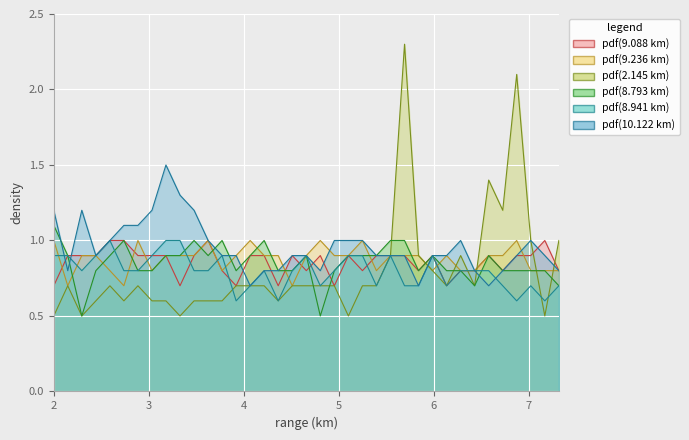

Reading right to left, list all the values displayed in this chart.

9.088: 0.8	1.0	0.9	0.9	0.8	0.9	0.8	0.8	0.7	0.9	0.8	0.9	0.9	0.9	0.8	0.9	0.7	0.9	0.8	0.9	0.7	0.9	0.9	0.7	0.8	1.0	0.9	0.7	0.9	0.9	0.9	1.0	1.0	0.9	0.9	0.9	0.7
9.236: 0.8	0.8	0.8	1.0	0.9	0.9	0.8	0.8	0.9	0.8	0.9	0.9	0.9	0.8	1.0	0.9	0.9	1.0	0.9	0.7	0.9	0.9	1.0	0.9	0.8	1.0	0.9	0.9	0.9	0.8	1.0	0.7	0.8	0.9	0.9	0.7	1.0
2.145: 1.0	0.5	1.0	2.1	1.2	1.4	0.7	0.9	0.7	0.8	0.9	2.3	0.9	0.7	0.7	0.5	0.7	0.7	0.7	0.7	0.6	0.7	0.7	0.7	0.6	0.6	0.6	0.5	0.6	0.6	0.7	0.6	0.7	0.6	0.5	0.7	0.5
8.793: 0.7	0.8	0.8	0.8	0.8	0.9	0.7	0.8	0.8	0.9	0.8	1.0	1.0	0.9	0.9	0.9	0.8	0.5	0.9	0.8	0.8	1.0	0.9	0.8	1.0	0.9	1.0	0.9	0.9	0.8	0.8	1.0	0.9	0.8	0.5	0.9	1.1
8.941: 0.7	0.6	0.7	0.6	0.7	0.8	0.8	0.8	0.7	0.9	0.7	0.7	0.9	0.7	0.9	0.9	0.8	0.7	0.9	0.8	0.6	0.8	0.7	0.6	0.9	0.8	0.8	1.0	1.0	0.9	0.8	0.8	1.0	0.9	0.8	0.9	0.9
10.122: 0.8	0.9	1.0	0.9	0.8	0.7	0.8	1.0	0.9	0.9	0.7	0.9	0.9	0.9	1.0	1.0	1.0	0.8	0.9	0.9	0.8	0.8	0.7	0.9	0.9	1.0	1.2	1.3	1.5	1.2	1.1	1.1	1.0	0.9	1.2	0.8	1.2